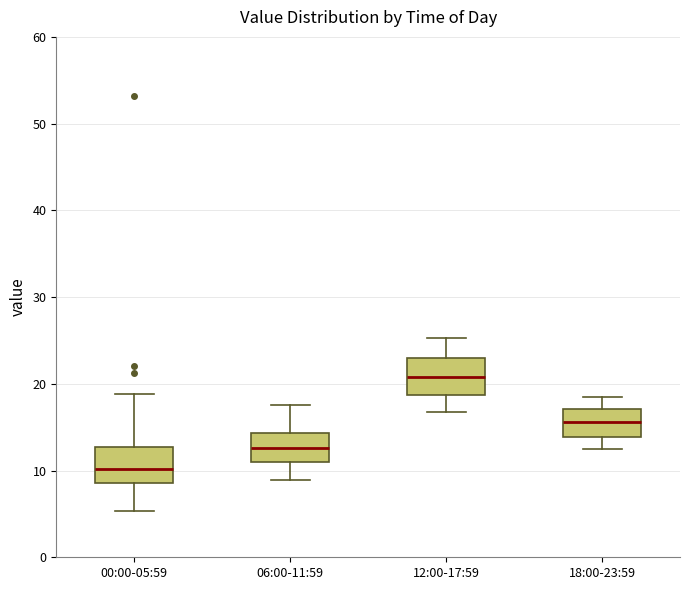

Reading left to right, read every box against the y-axis: the position of its median line, the range the box covers, and the ends of its whiskers. The values are not printed on the chart, so give them approximately, as read against the axis.

00:00-05:59: median 10, box 9 to 13, whiskers 5 to 19
06:00-11:59: median 13, box 11 to 14, whiskers 9 to 18
12:00-17:59: median 21, box 19 to 23, whiskers 17 to 25
18:00-23:59: median 16, box 14 to 17, whiskers 13 to 19